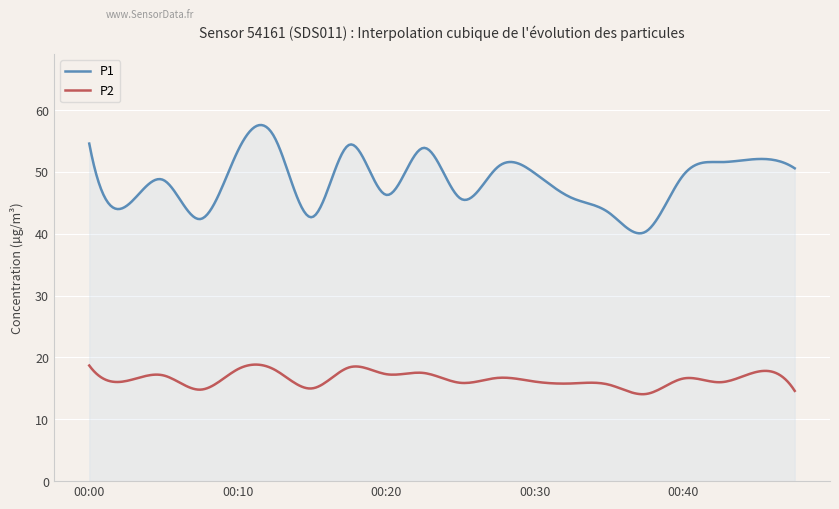

What is the smallest value displayed?

14.1